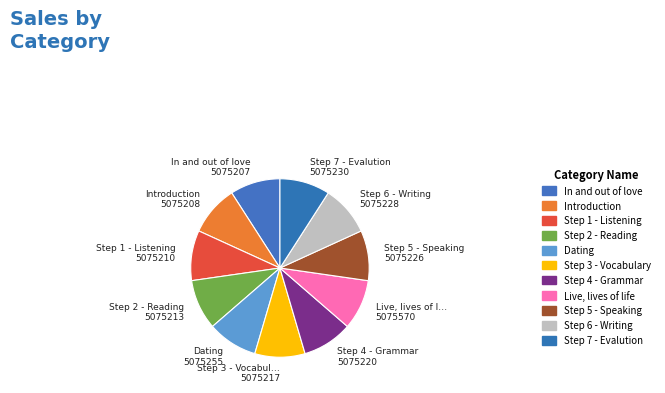

Is there any slice that represents more than half of the pie?

No